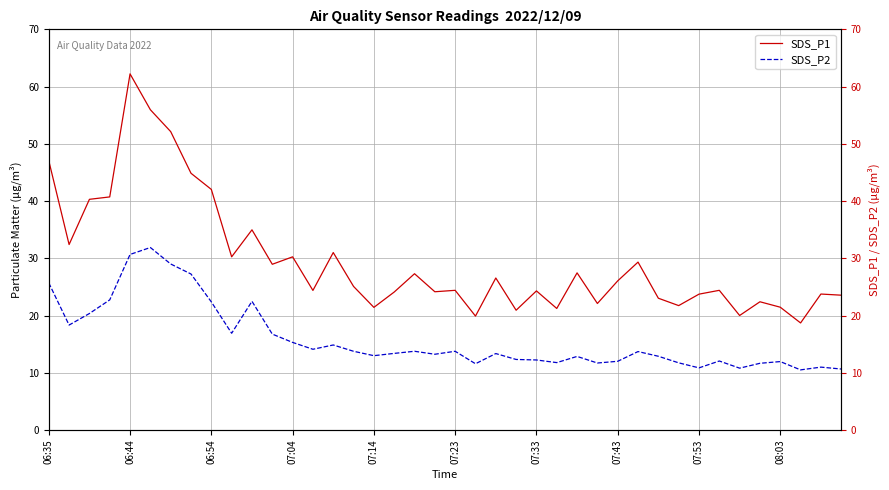

Is it true that SDS_P2 equals 13.8 at 18?

True